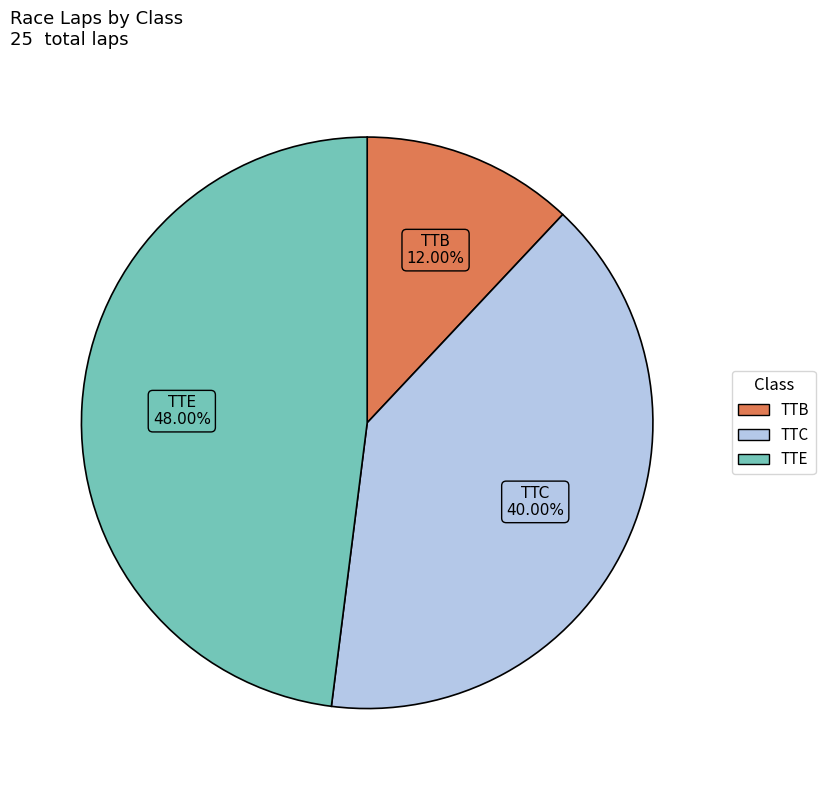

Is there any slice that represents more than half of the pie?

No